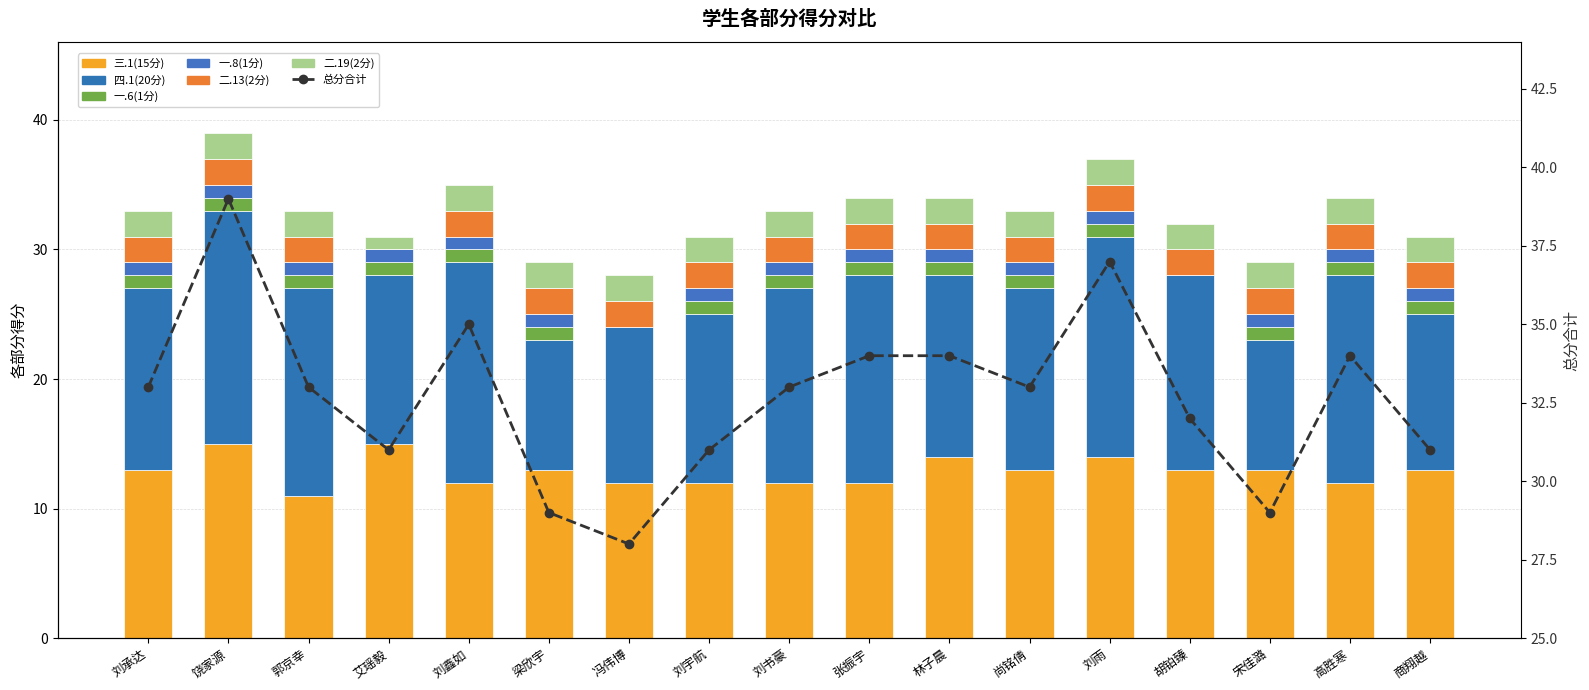

List the series in order of their peak value, lowest first.

一.6(1分), 一.8(1分), 二.13(2分), 二.19(2分), 三.1(15分), 四.1(20分)